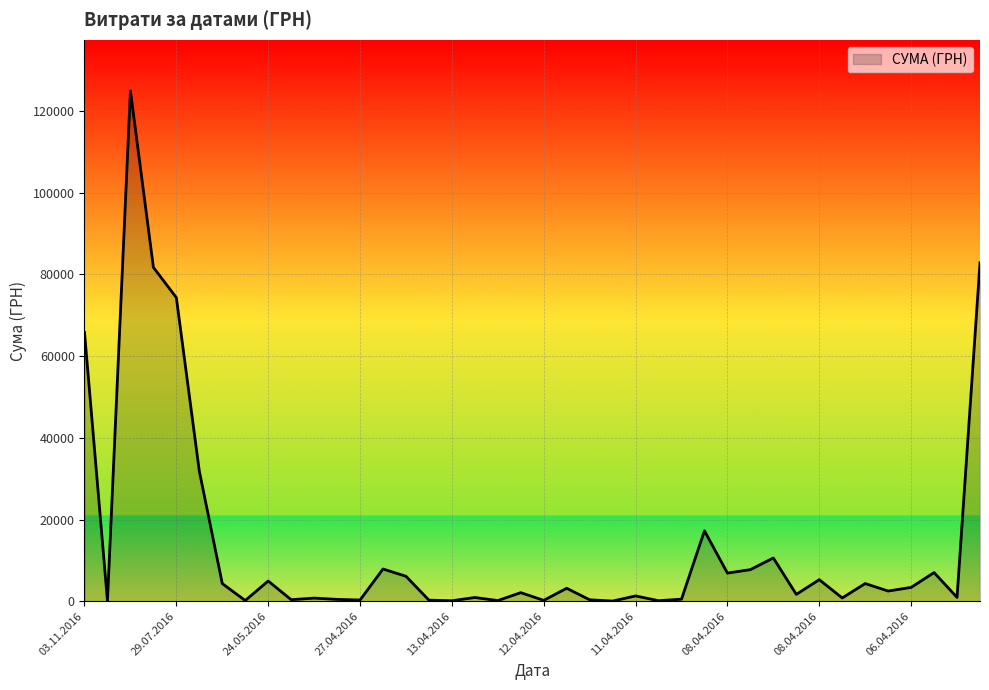

What is the maximum value shown in the chart?

124904.8